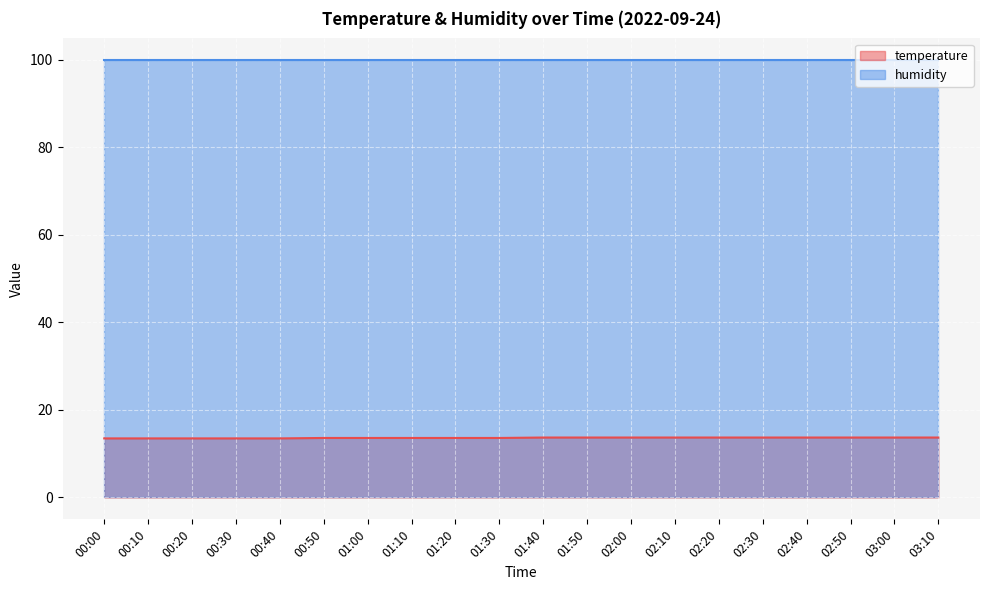

Which has a higher value, 02:40 or 00:10?

02:40